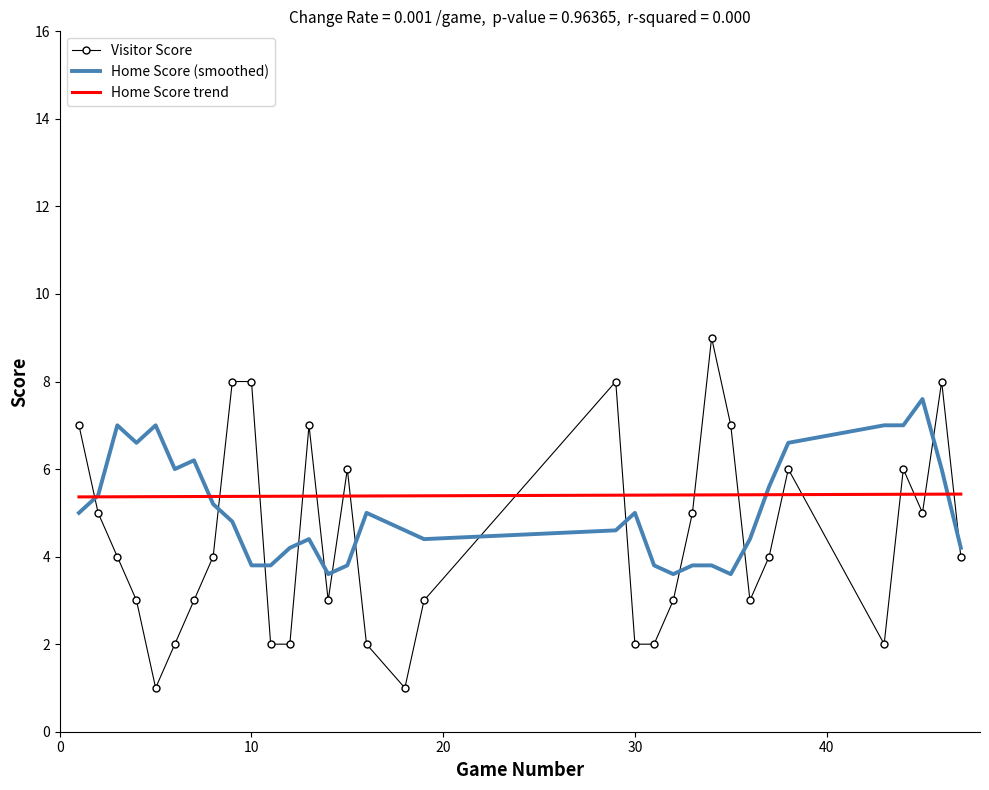

Reading right to left, what are all the values shown in this chart?

Visitor Score: 4.0	8.0	5.0	6.0	2.0	6.0	4.0	3.0	7.0	9.0	5.0	3.0	2.0	2.0	8.0	3.0	1.0	2.0	6.0	3.0	7.0	2.0	2.0	8.0	8.0	4.0	3.0	2.0	1.0	3.0	4.0	5.0	7.0
Home Score (smoothed): 4.2	6.0	7.6	7.0	7.0	6.6	5.6	4.4	3.6	3.8	3.8	3.6	3.8	5.0	4.6	4.4	4.6	5.0	3.8	3.6	4.4	4.2	3.8	3.8	4.8	5.2	6.2	6.0	7.0	6.6	7.0	5.4	5.0
Home Score trend: 5.4	5.4	5.4	5.4	5.4	5.4	5.4	5.4	5.4	5.4	5.4	5.4	5.4	5.4	5.4	5.4	5.4	5.4	5.4	5.4	5.4	5.4	5.4	5.4	5.4	5.4	5.4	5.4	5.4	5.4	5.4	5.4	5.4